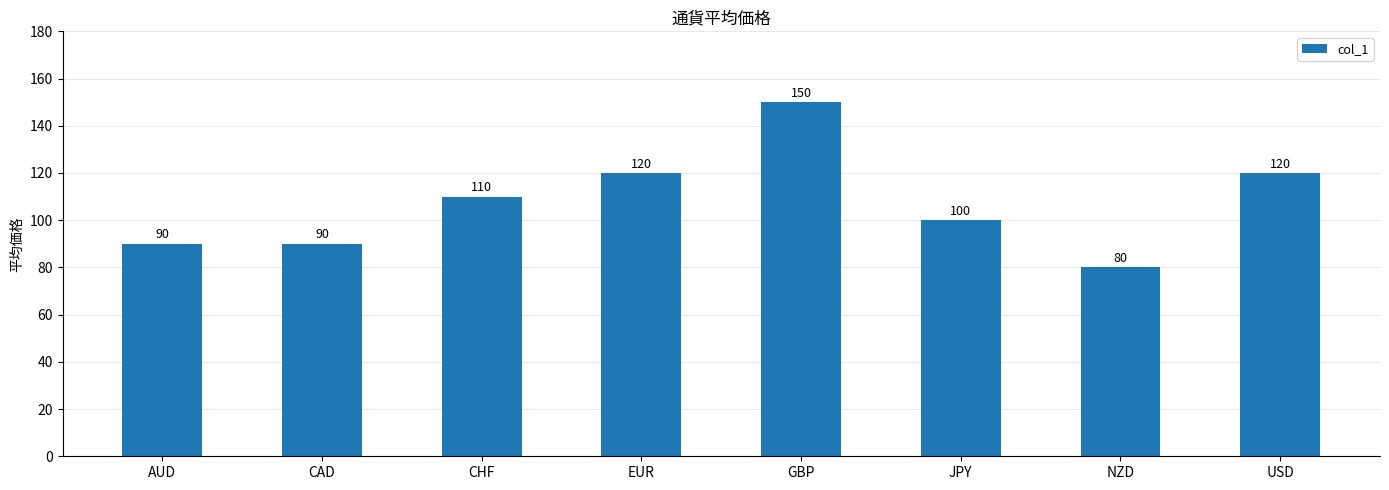

The value at CAD is 51. True or false?

False